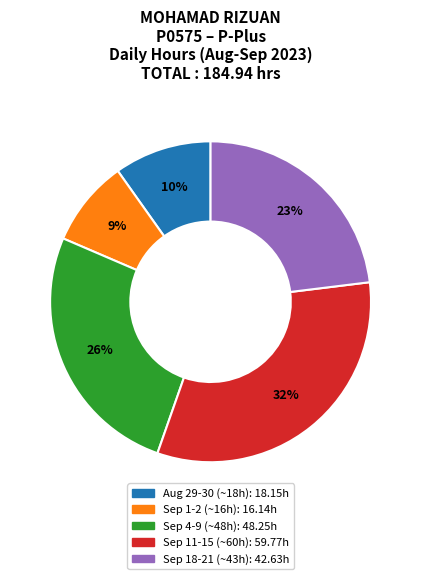

Is there a majority slice in this chart?

No